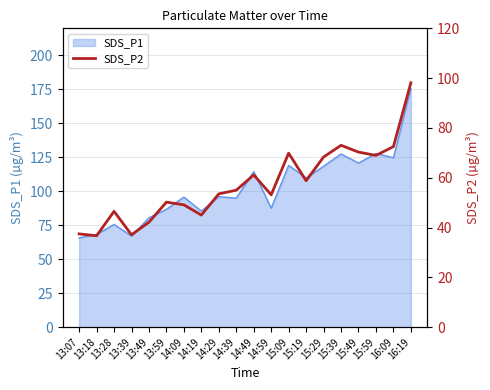

Is it true that SDS_P1 equals 114.5 at 14:49?

True